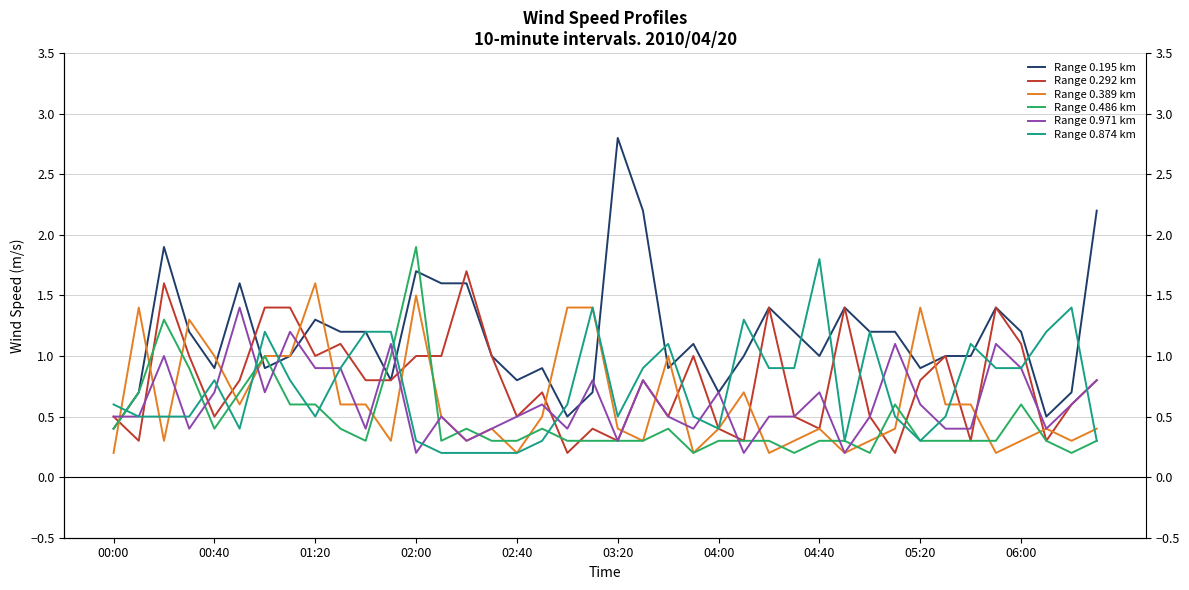

The value of Range 0.486 km at 04:00 is 0.3. True or false?

True